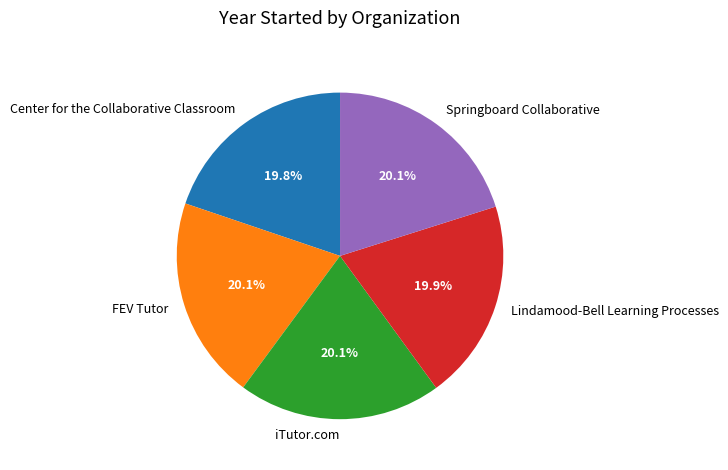

Is there a majority slice in this chart?

No